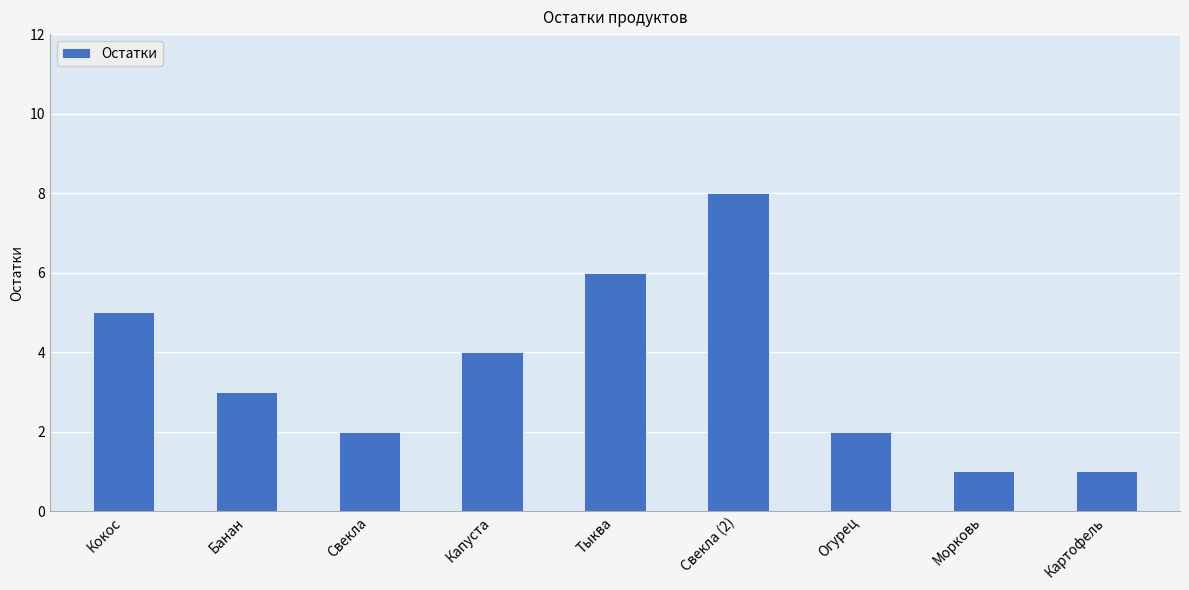

What is the greatest value displayed?

8